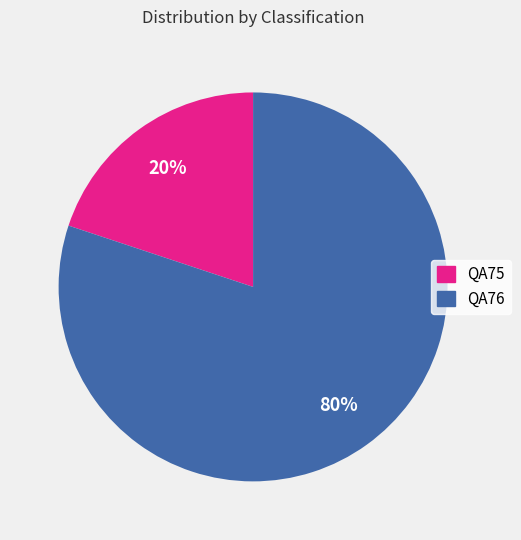

Approximately how many times larger is the value at QA75 compared to QA76?

0.2